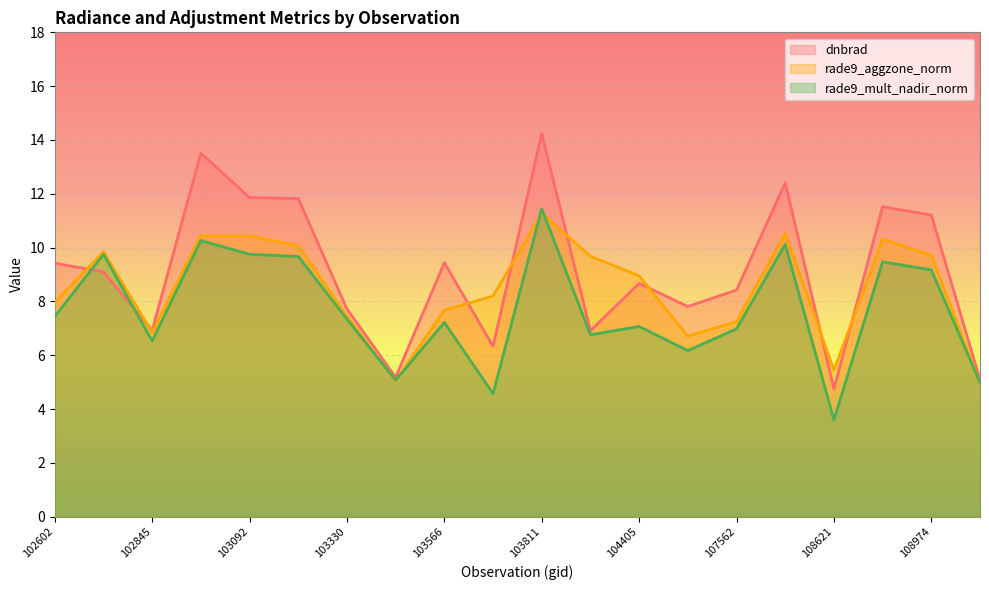

At which category does rade9_mult_nadir_norm reach its first local valley?

102845